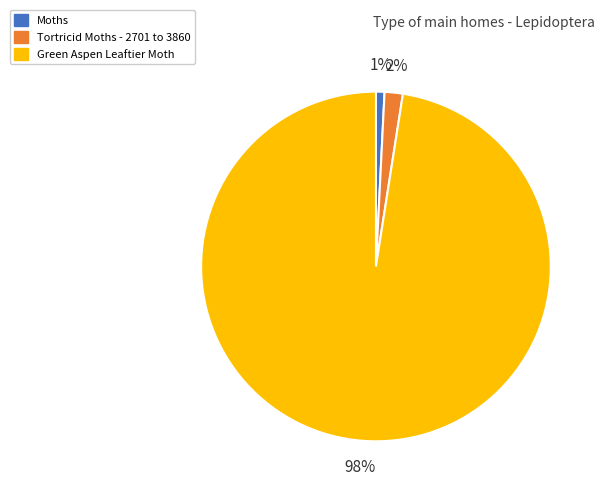

What percentage is the Moths slice, to the nearest percent?

1%